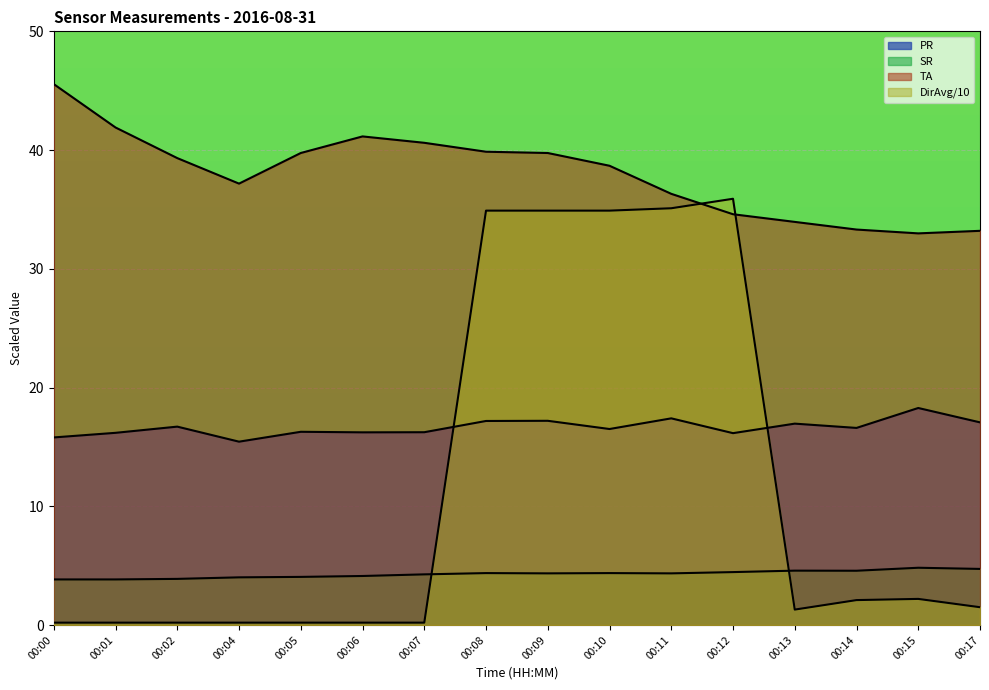

True or false: SR and PR intersect in this chart.

False